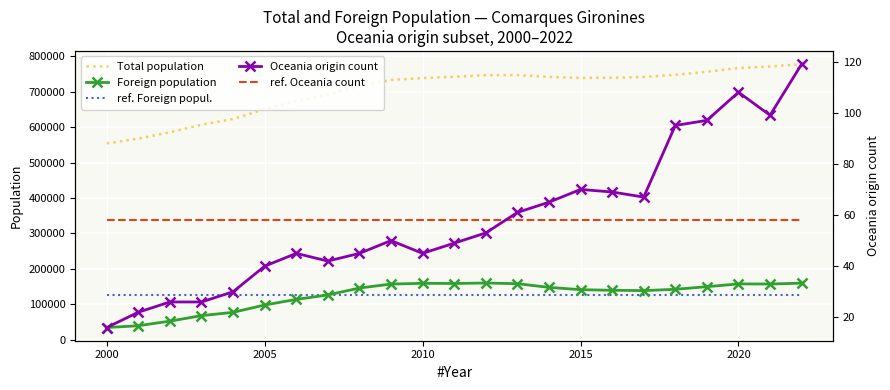

True or false: Foreign population and Oceania origin count intersect in this chart.

False